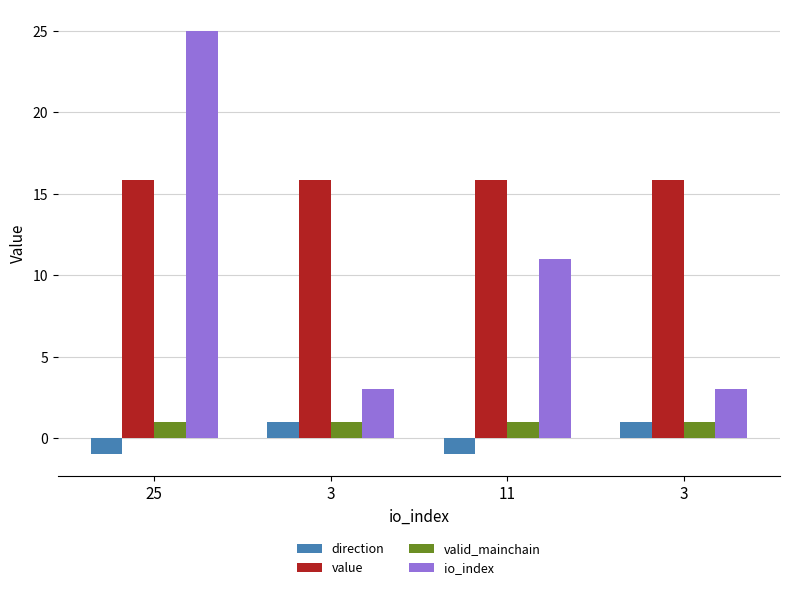

How many categories are shown in the chart?

4